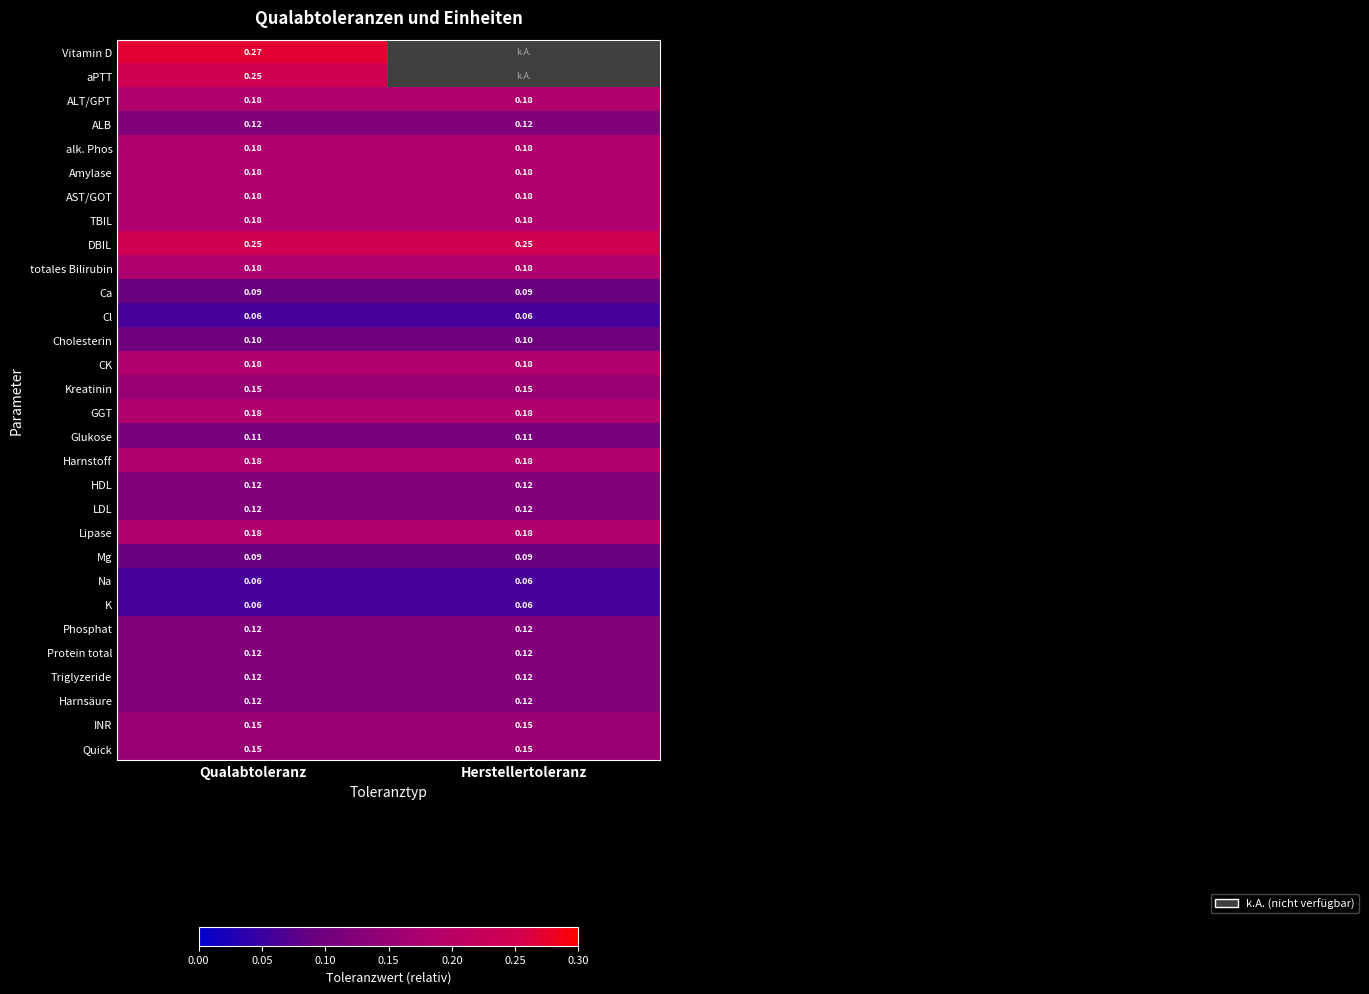

Is the value of Quick at Qualabtoleranz greater than the value of DBIL at Qualabtoleranz?

No